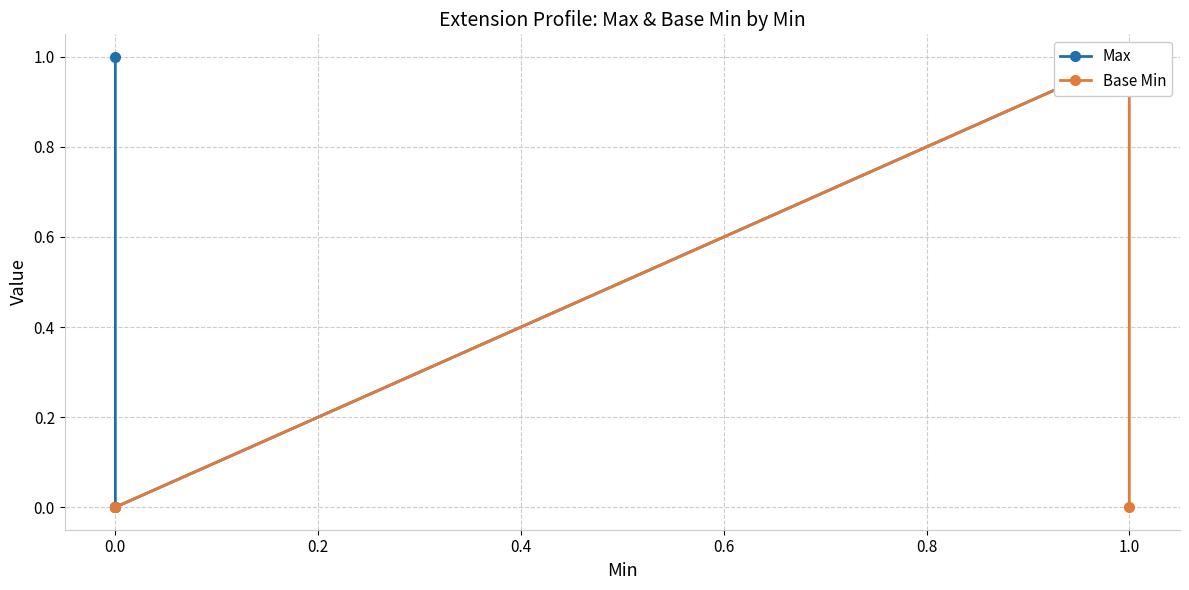

Is this an area chart (filled region under the line)?

No